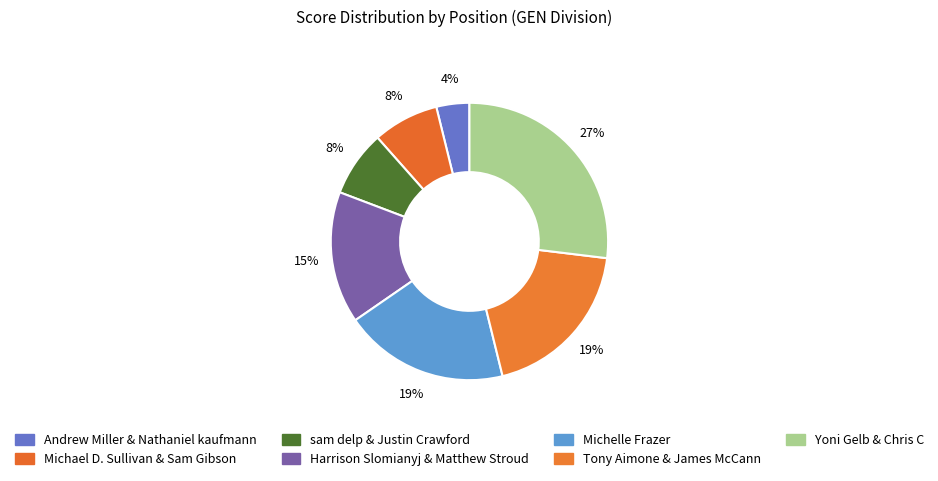

What percentage is the sam delp & Justin Crawford slice, to the nearest percent?

8%